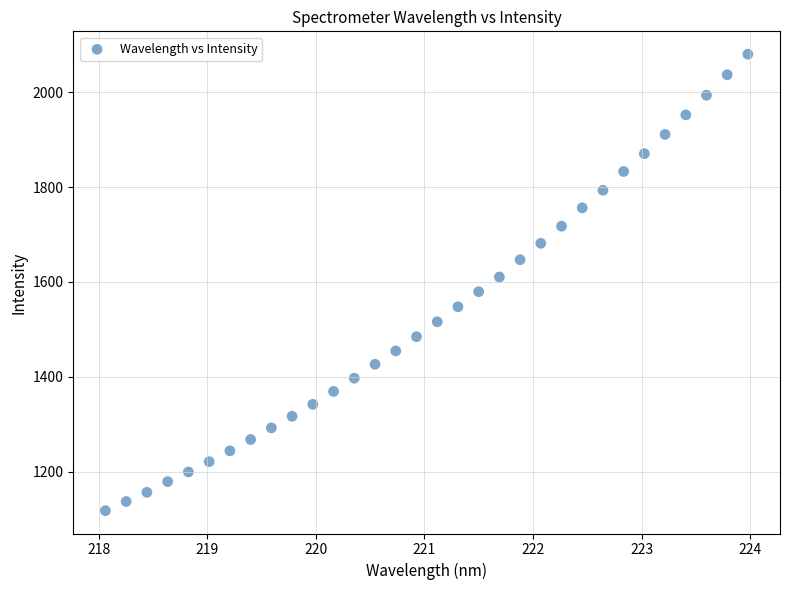

What is the range of X values (max minus min)?

5.9